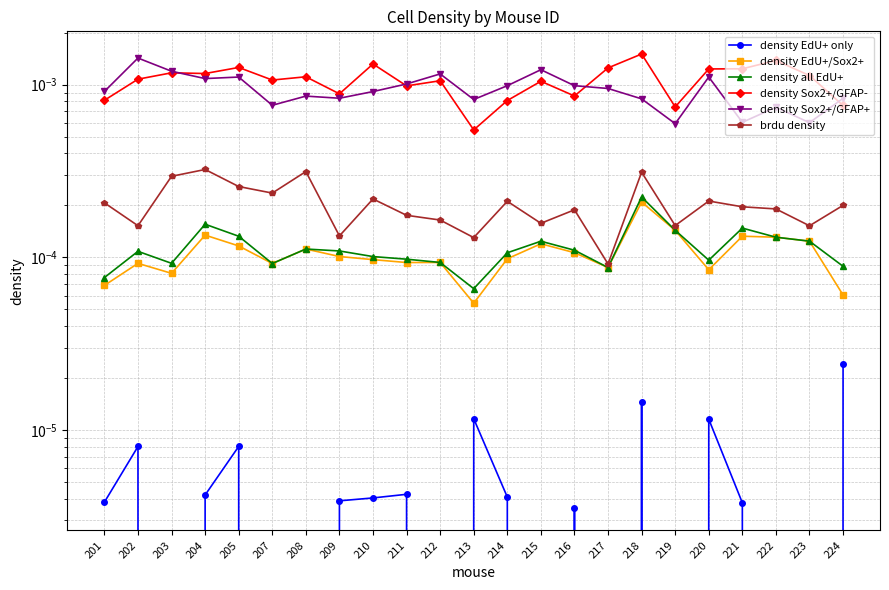

The density all EdU+ series shows 0.0 at 213. True or false?

False